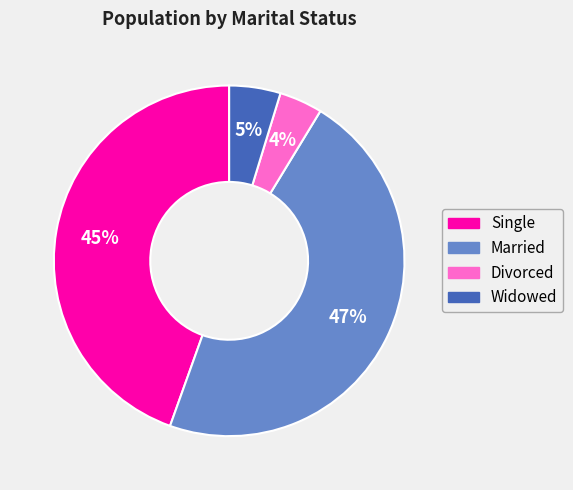

Is Single the majority of the pie?

No